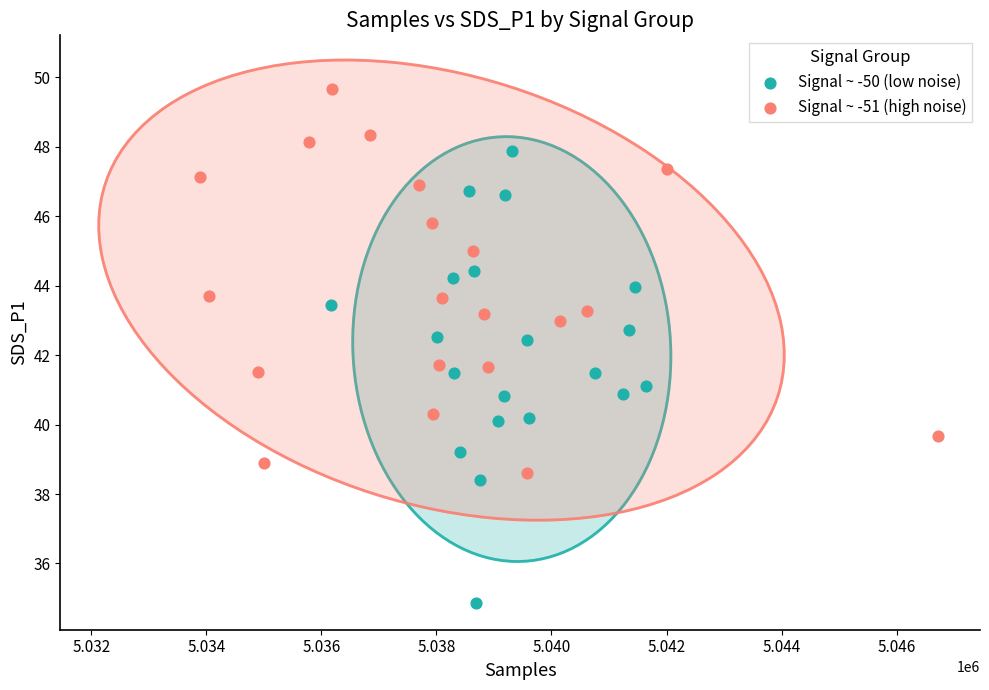

Which series contains the highest Y value?

Signal ~ -51 (high noise)